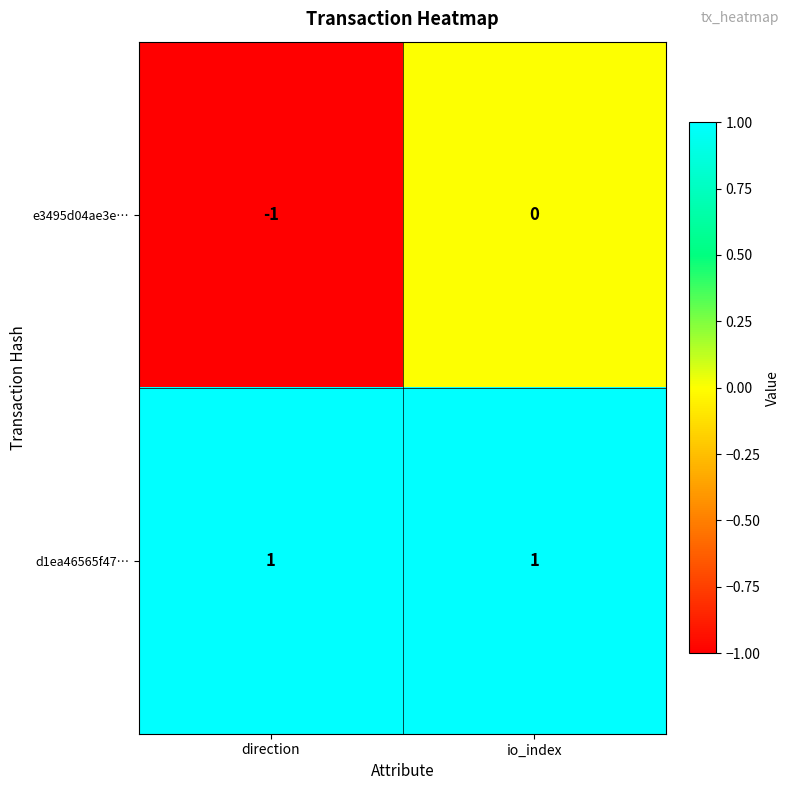

Rank the series by their maximum value, from lowest to highest.

e3495d04ae3e…, d1ea46565f47…